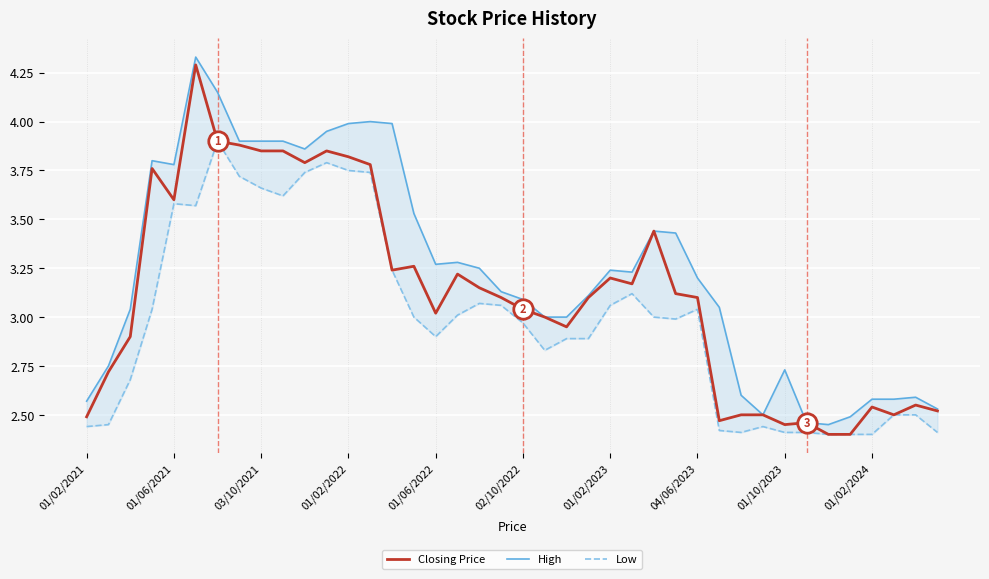

What is the difference between the second highest and minimum values in the Closing Price series?

1.5